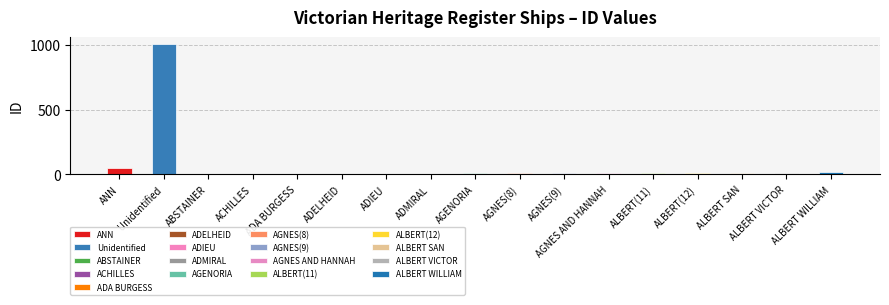

Approximately how many times larger is the value at ADELHEID compared to ABSTAINER?

4.0